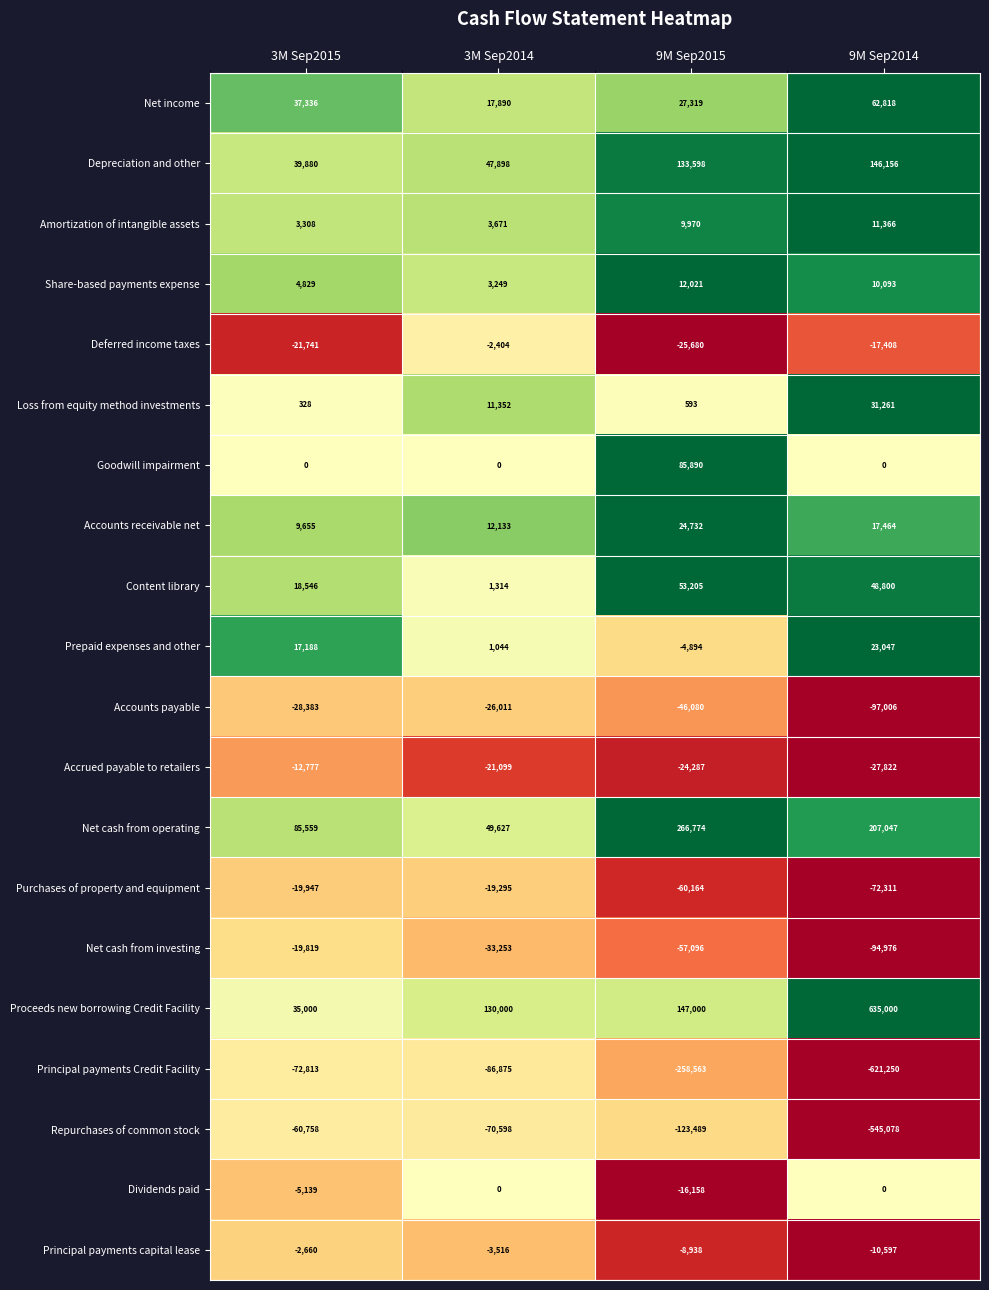

Which series has the largest total across all categories?

Proceeds new borrowing Credit Facility